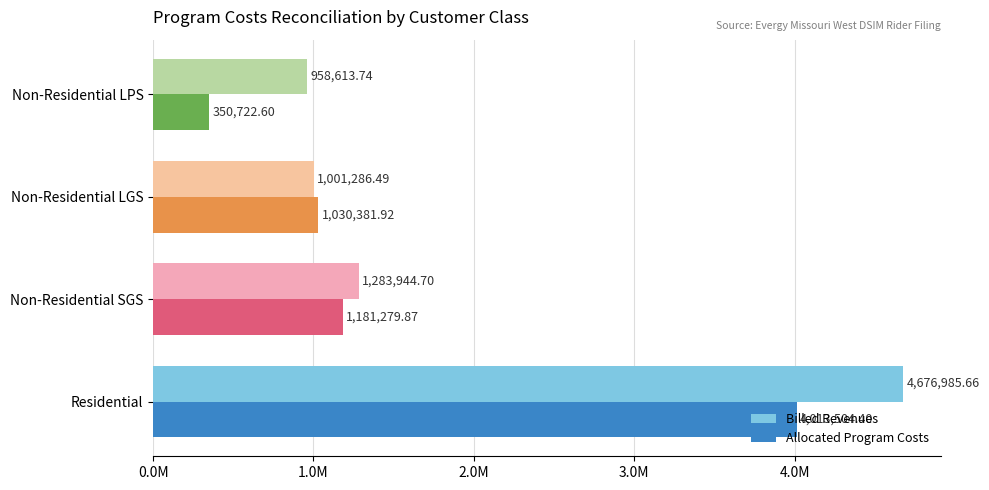

What position from the left is Non-Residential SGS?

2